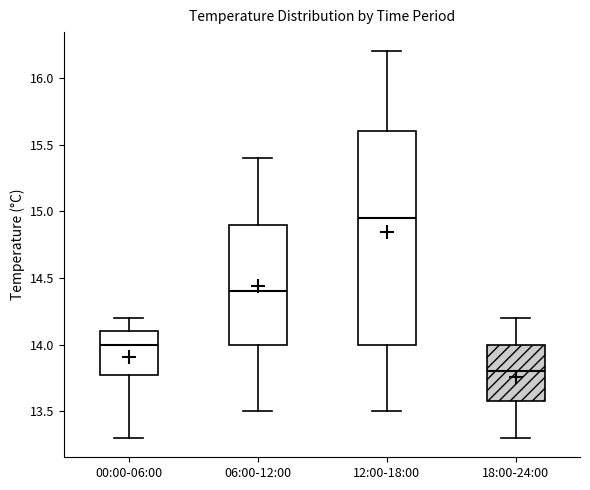

Which box's median line is the lowest?

18:00-24:00